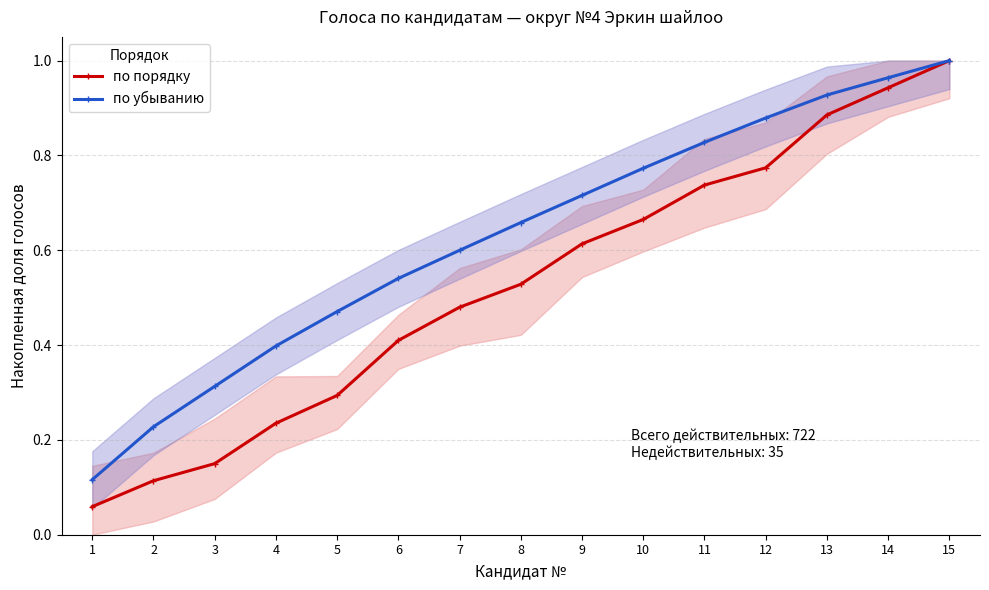

True or false: по убыванию has more than 0 interior local peaks.

False